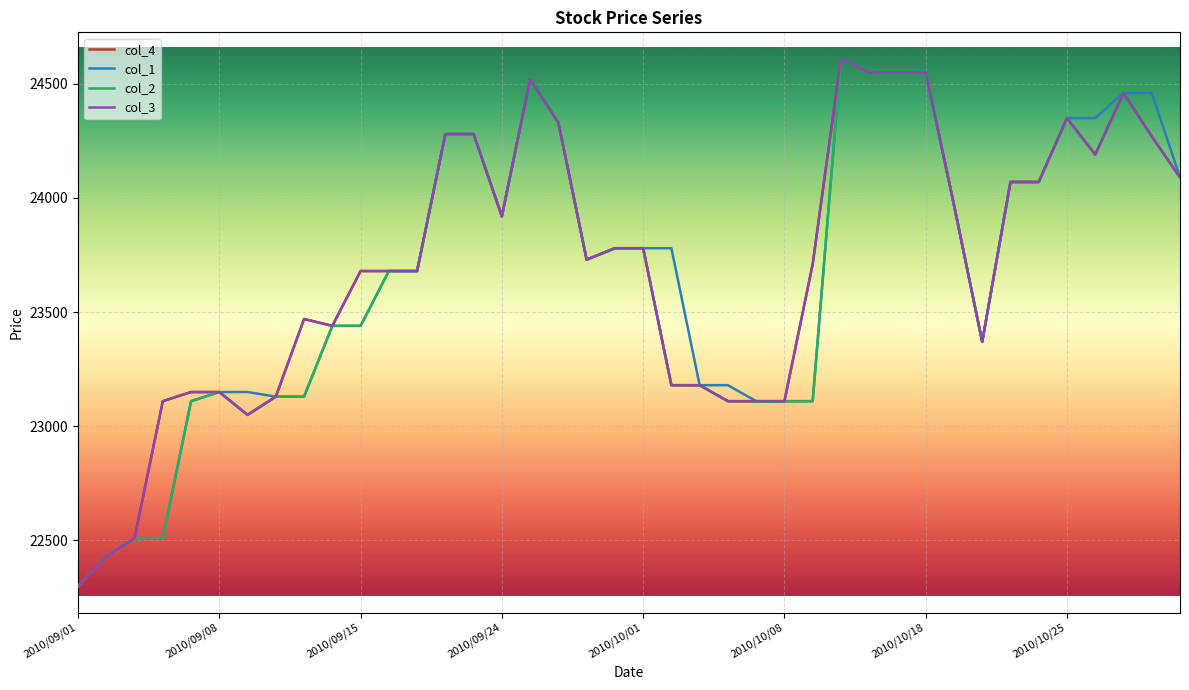

Which category has the highest value across all series?

27